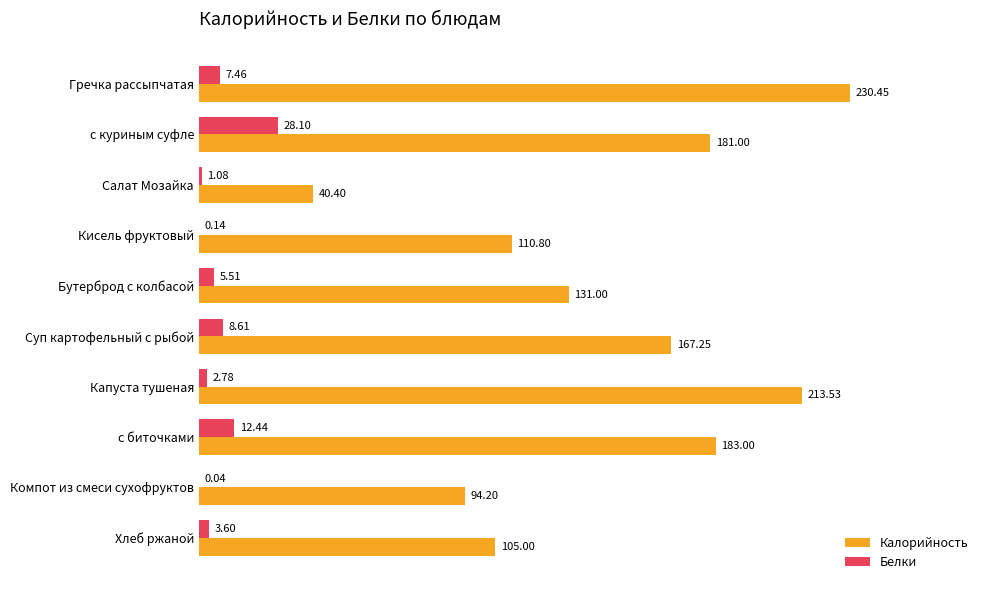

What is the average value of the Белки series?

7.0